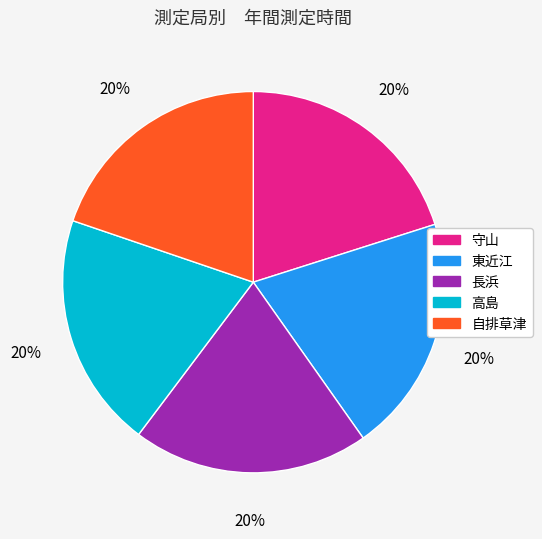

What percentage is the 守山 slice, to the nearest percent?

20%